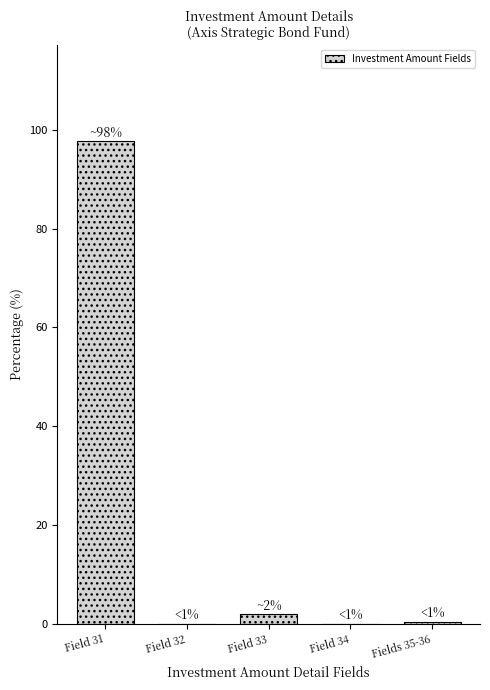

True or false: the data shows 0.0 at Field 32.

True